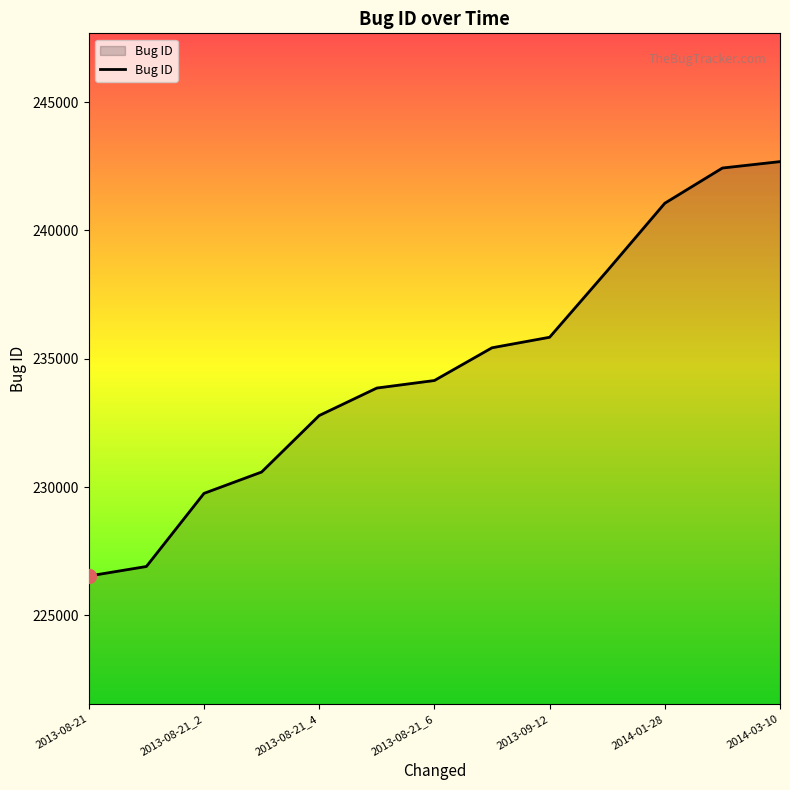

What is the greatest value displayed?

242683